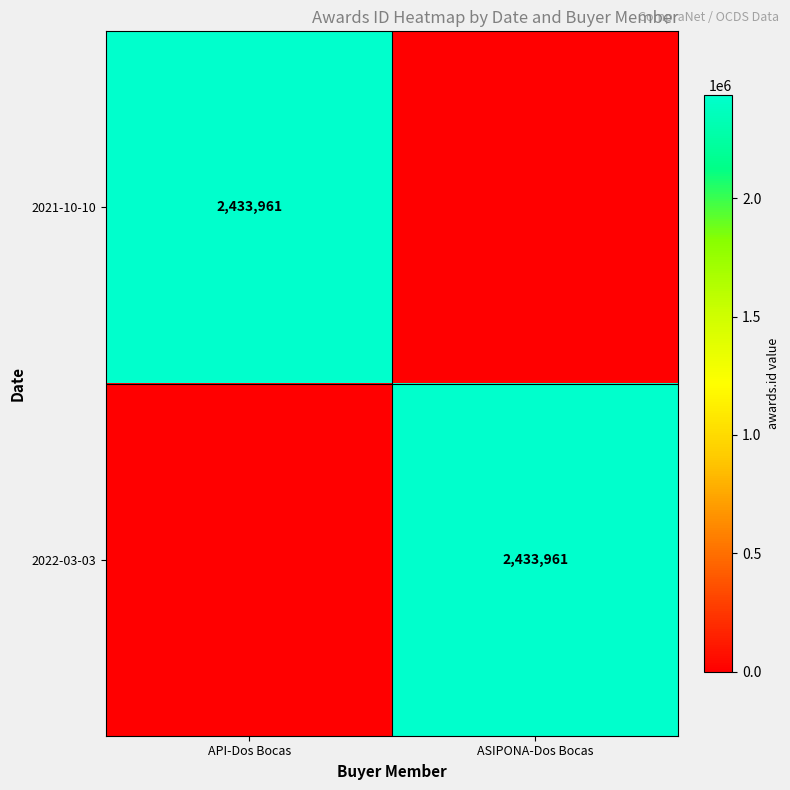

At which category is the sum across all series the highest?

API-Dos Bocas